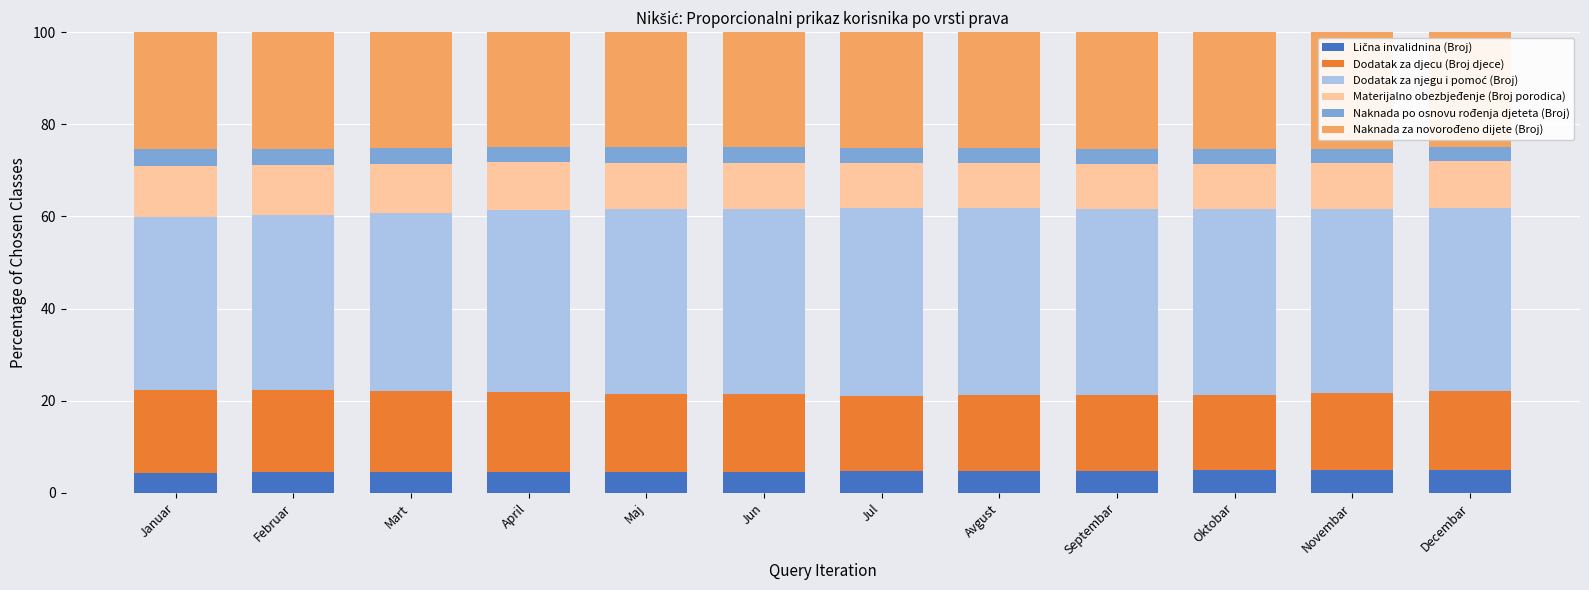

What value does the Dodatak za njegu i pomoć (Broj) series have at Septembar?

40.5